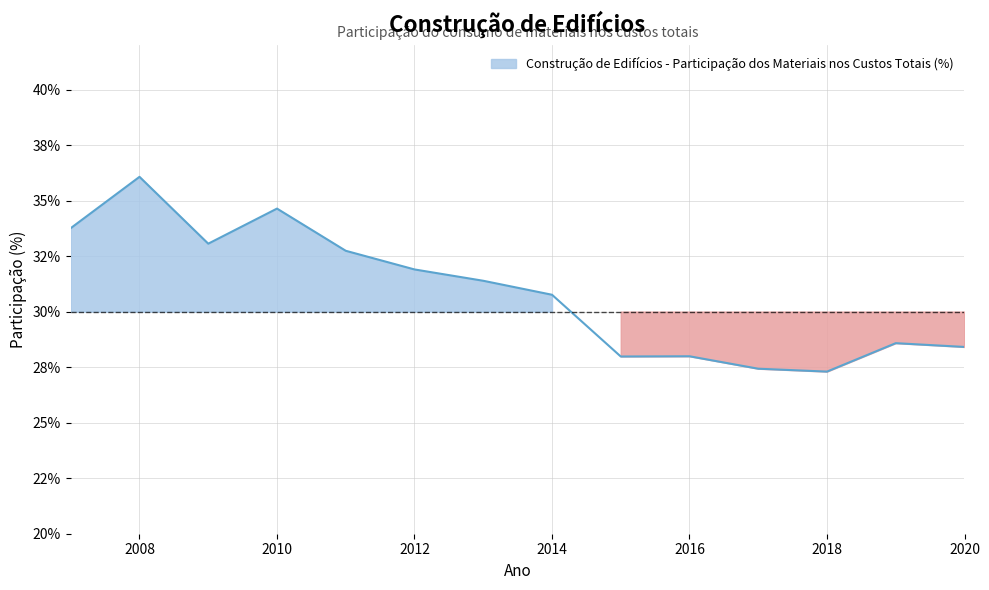

How many lines are shown in the chart?

1